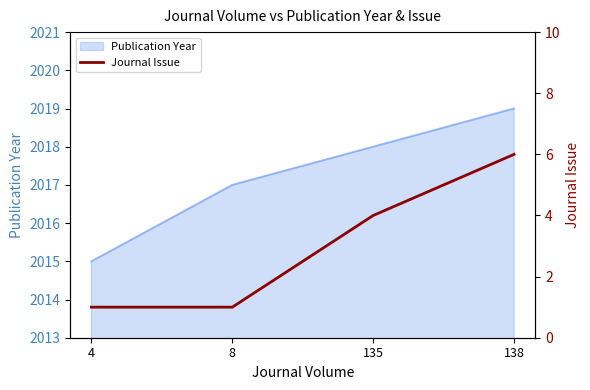

List the labels in order of Publication Year value, smallest first.

4, 8, 135, 138